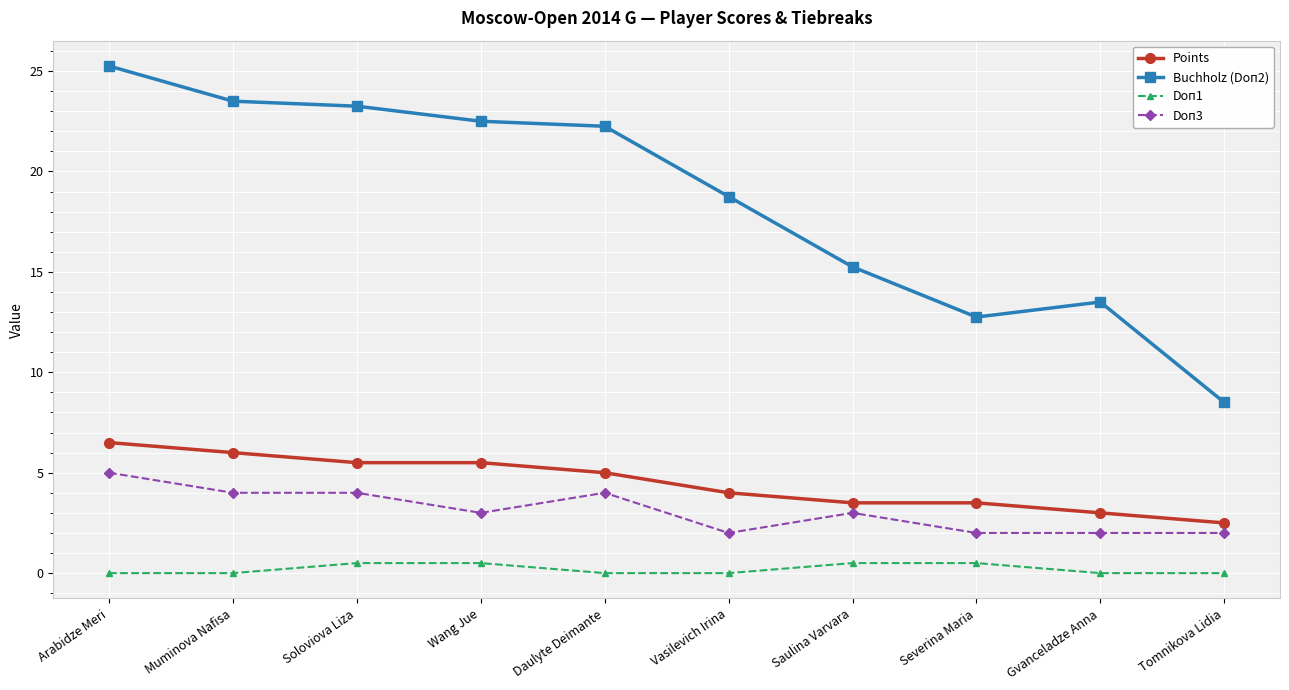

True or false: Points and Doп3 intersect in this chart.

False